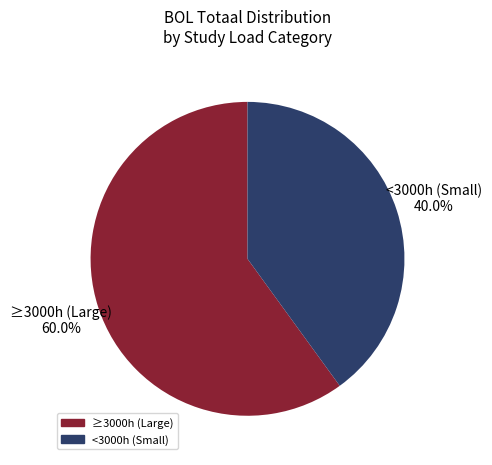

How many segments does this pie chart have?

2